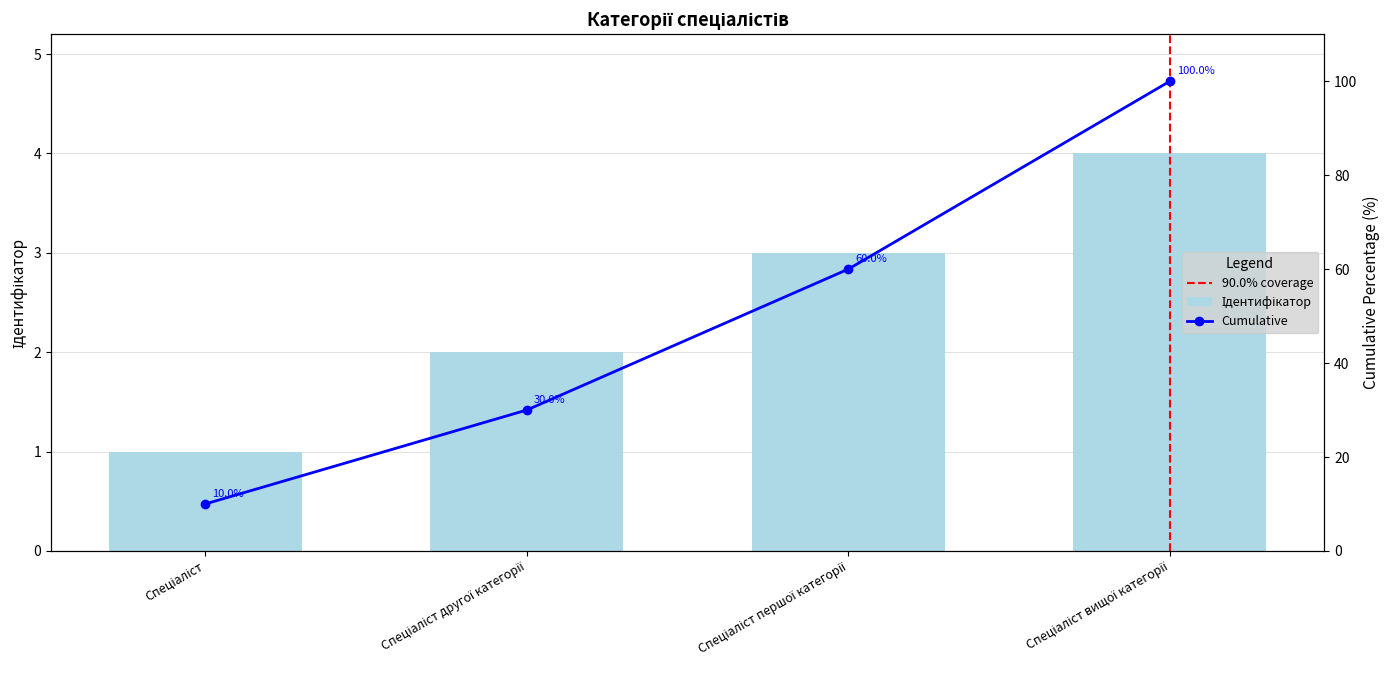

At which label does the data first exceed 3?

Спеціаліст вищої категорії